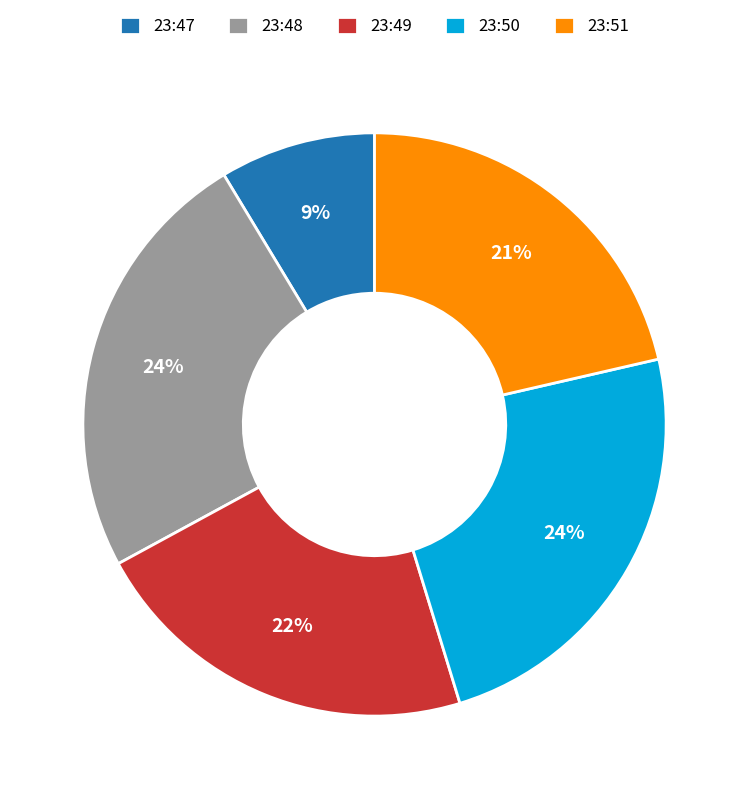

Is the sum of 23:49 and 23:48 greater than half?

No